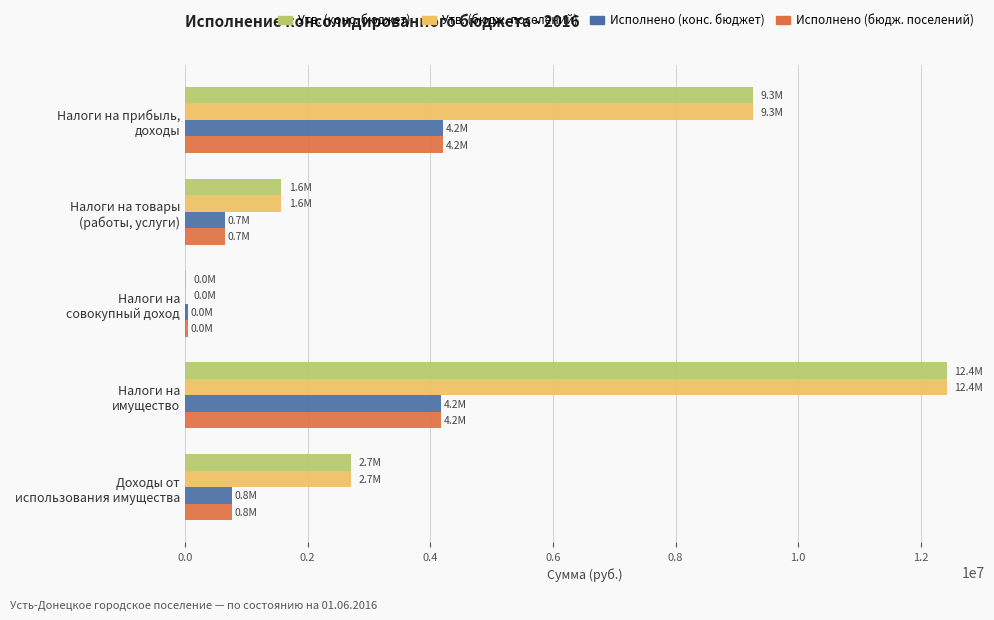

At which category is the sum across all series the highest?

Налоги на
имущество